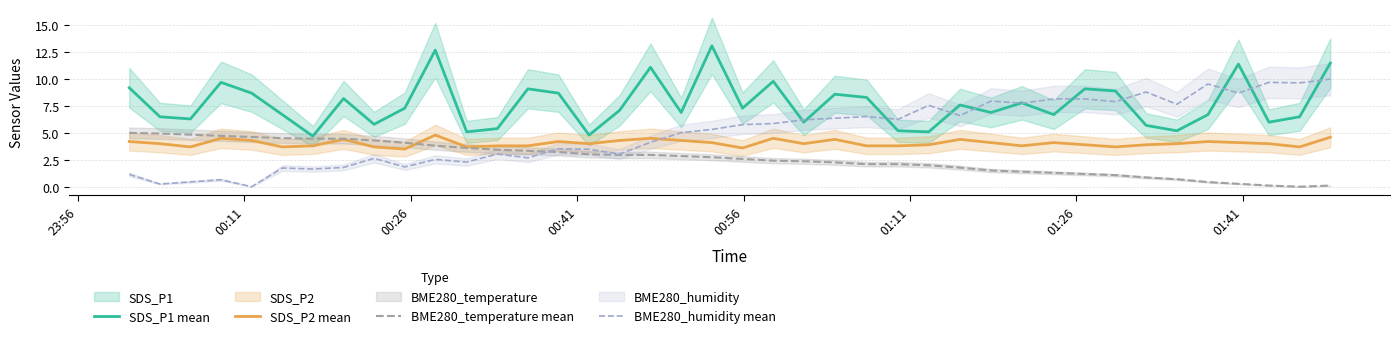

What is the maximum value for SDS_P2 mean?

4.8